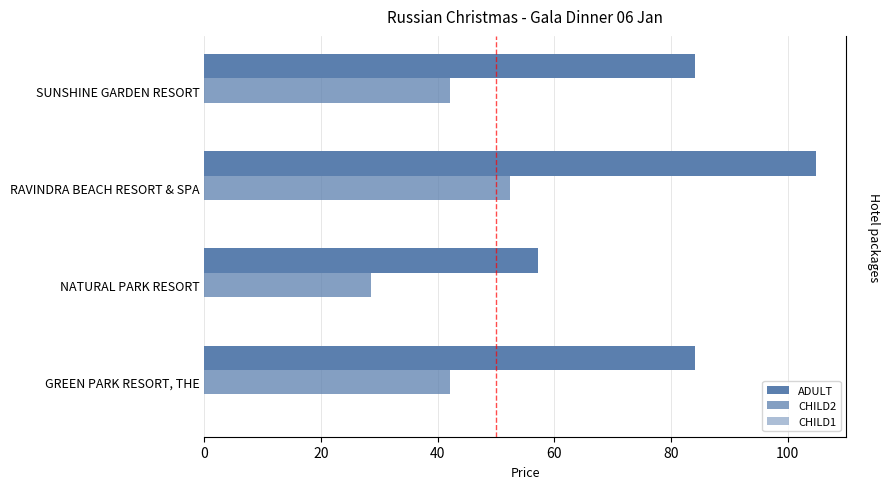

Rank the series by their average value, from highest to lowest.

ADULT, CHILD2, CHILD1